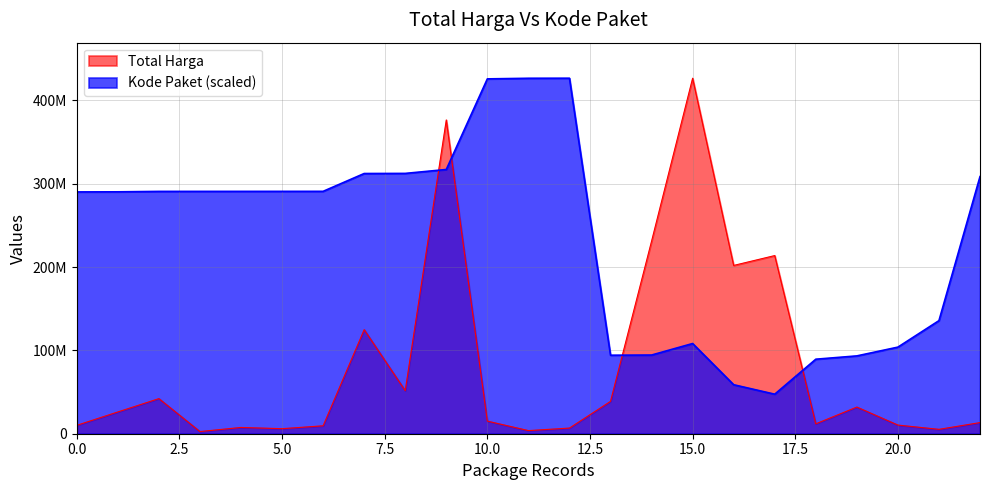

How many interior local valleys does the Kode Paket series have?

2